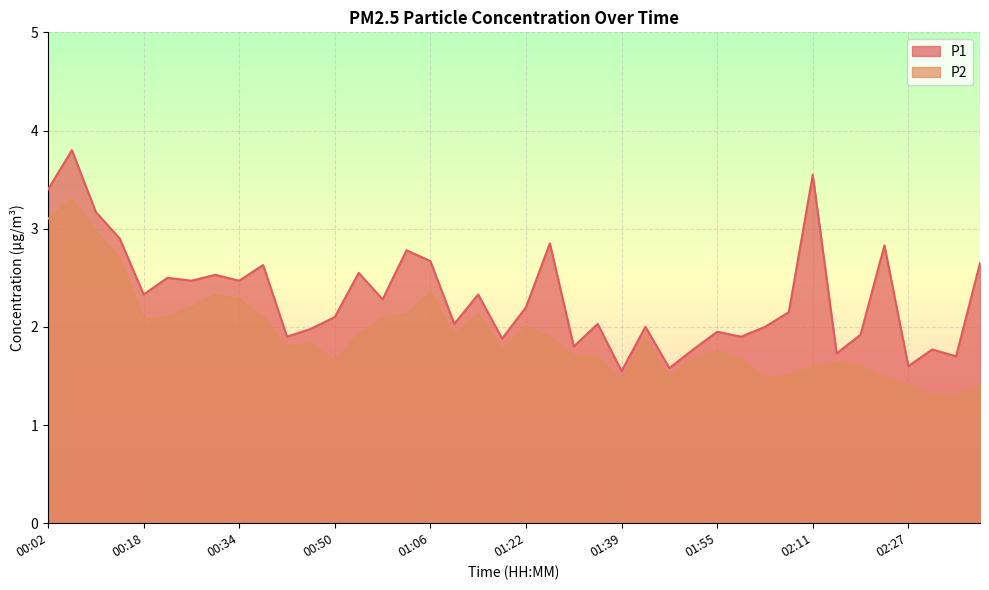

What position from the right is 01:43?

15